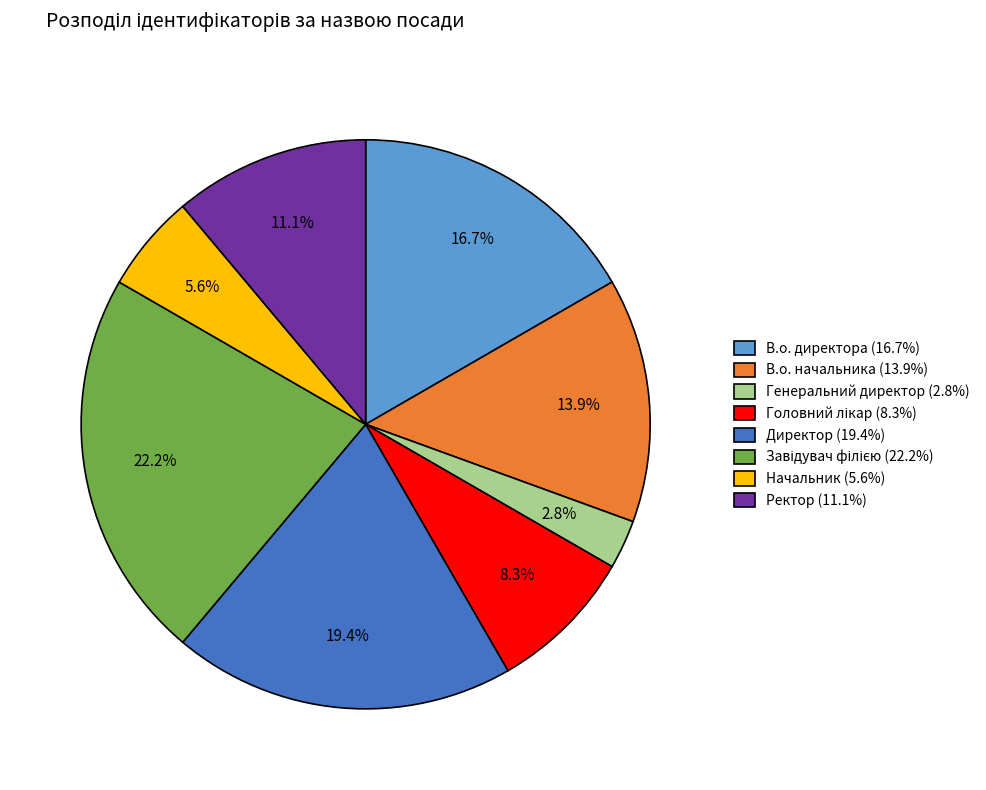

Is there a majority slice in this chart?

No